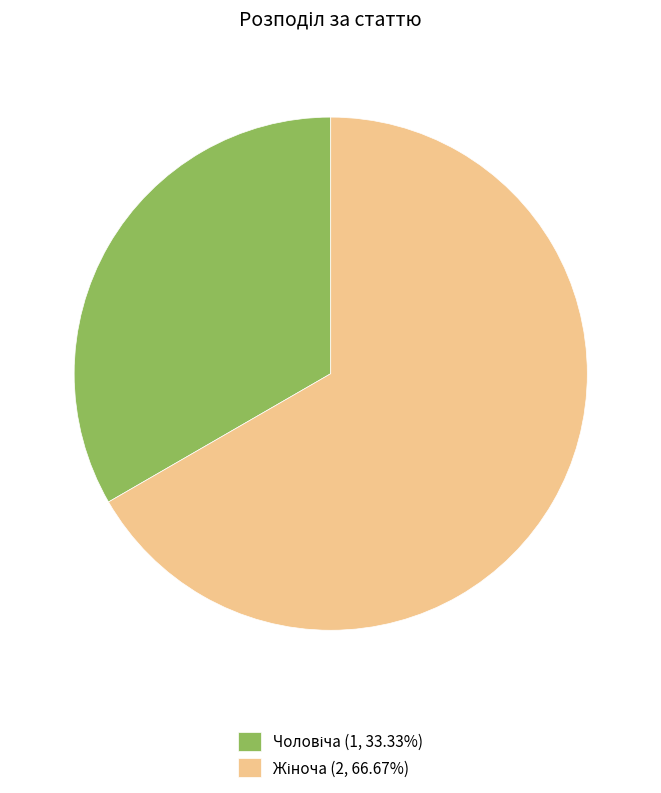

Is there any slice that represents more than half of the pie?

Yes